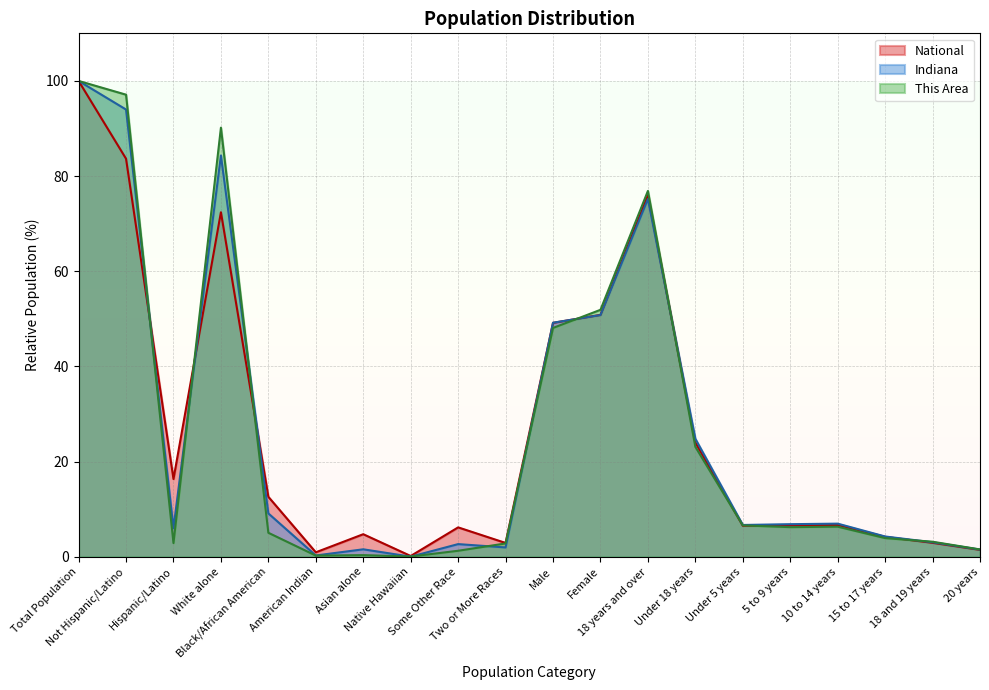

Rank the series by their maximum value, from highest to lowest.

This Area, Indiana, National